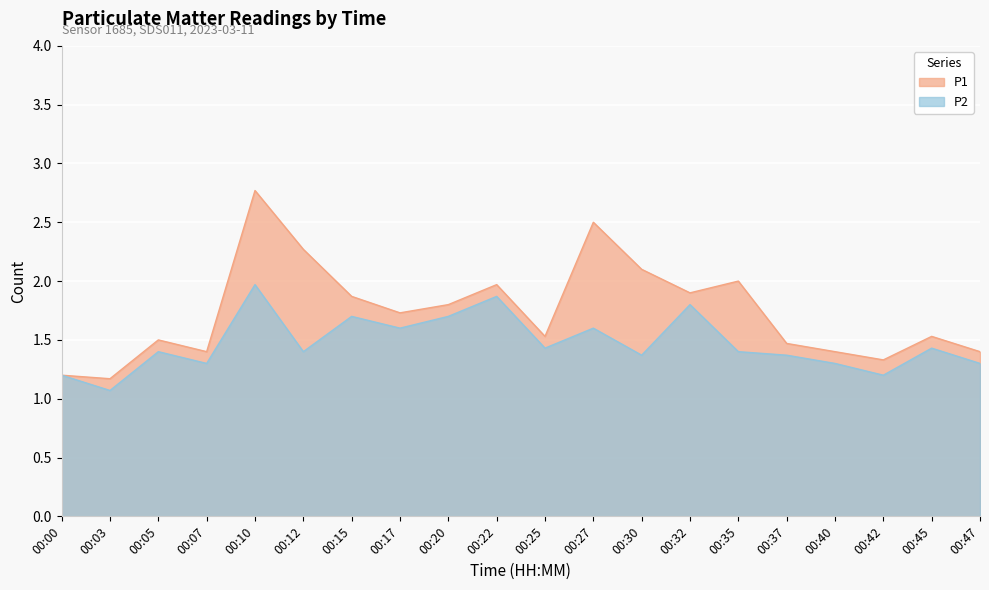

Is it true that P1 equals 1.4 at 00:47?

True